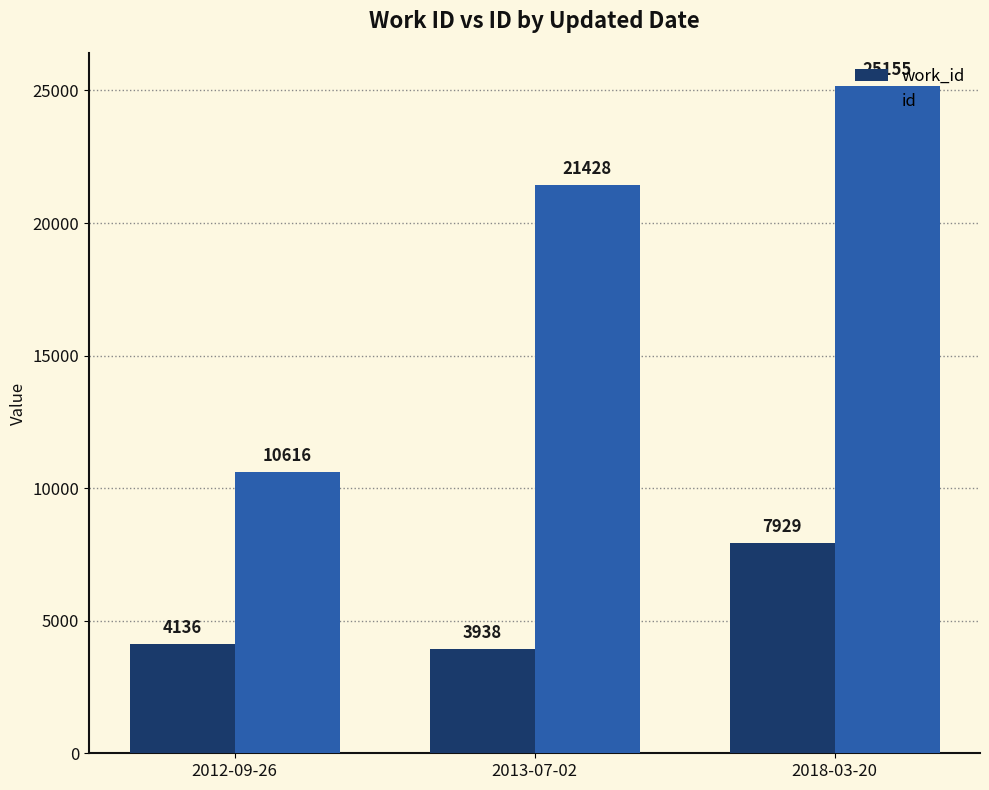

True or false: work_id has a value of 3938 at 2013-07-02.

True